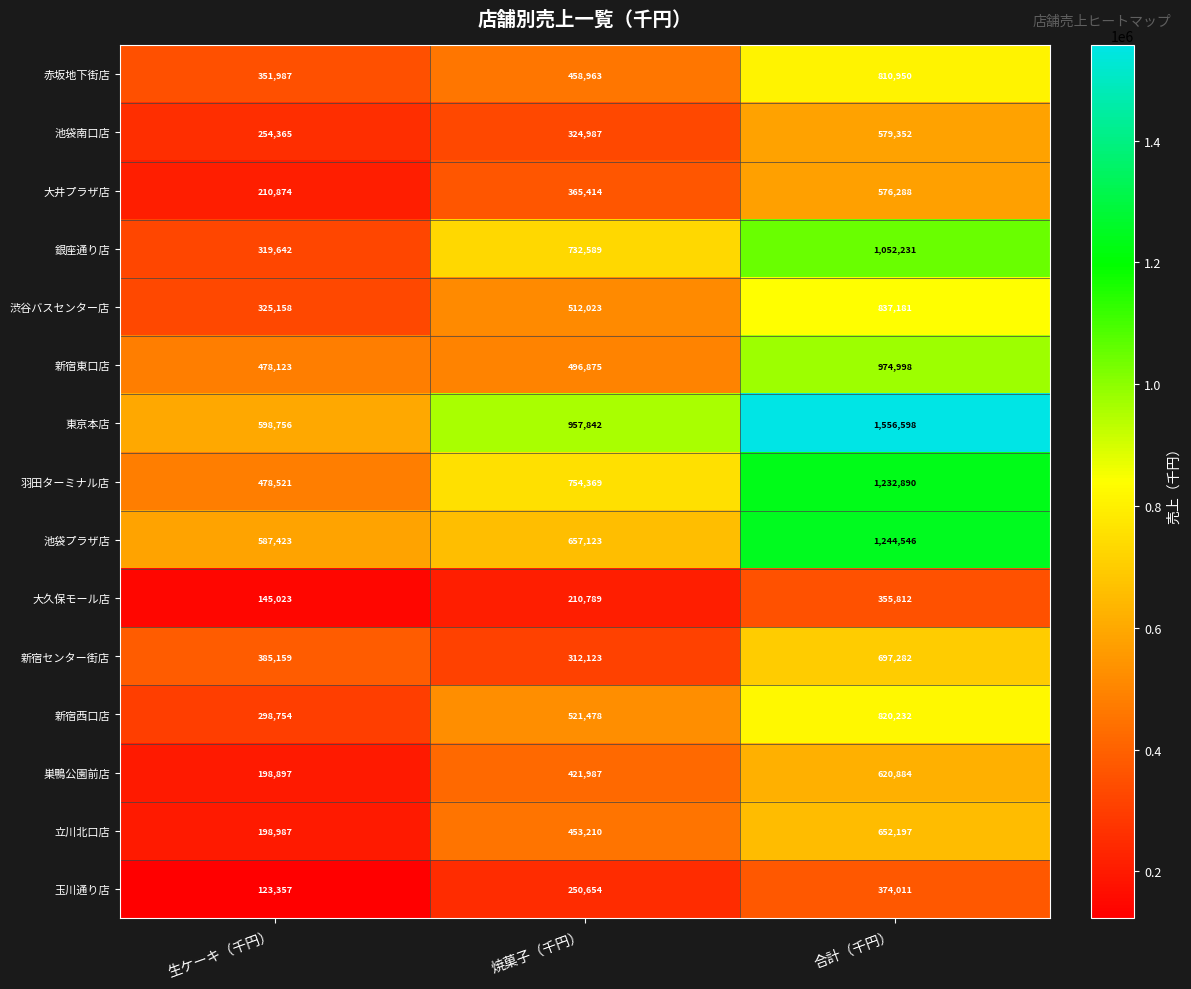

What is the minimum value shown in the chart?

123357